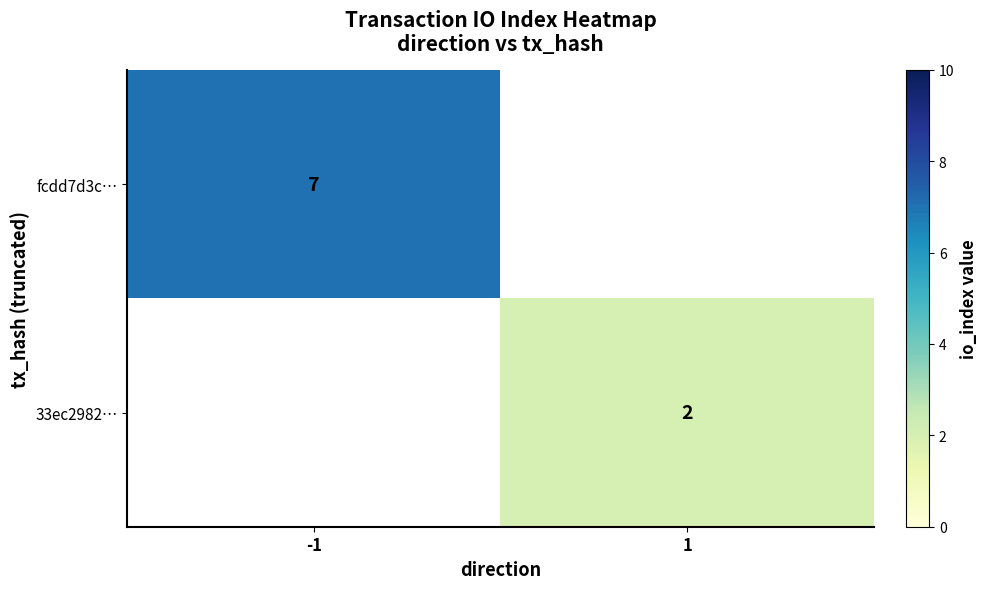

The value of 33ec2982… at 1 is 1. True or false?

False